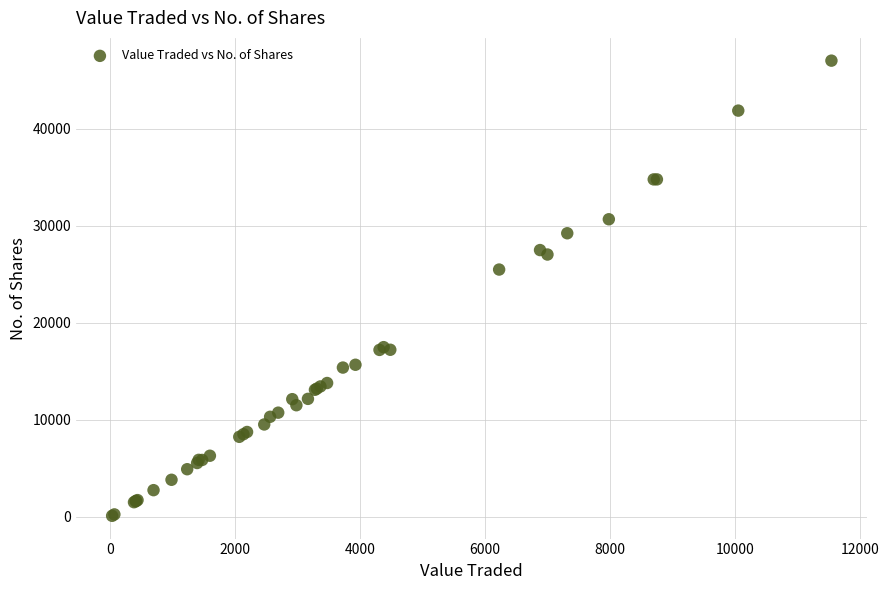

What Y value in the scatter plot is closest to 23575?

25502